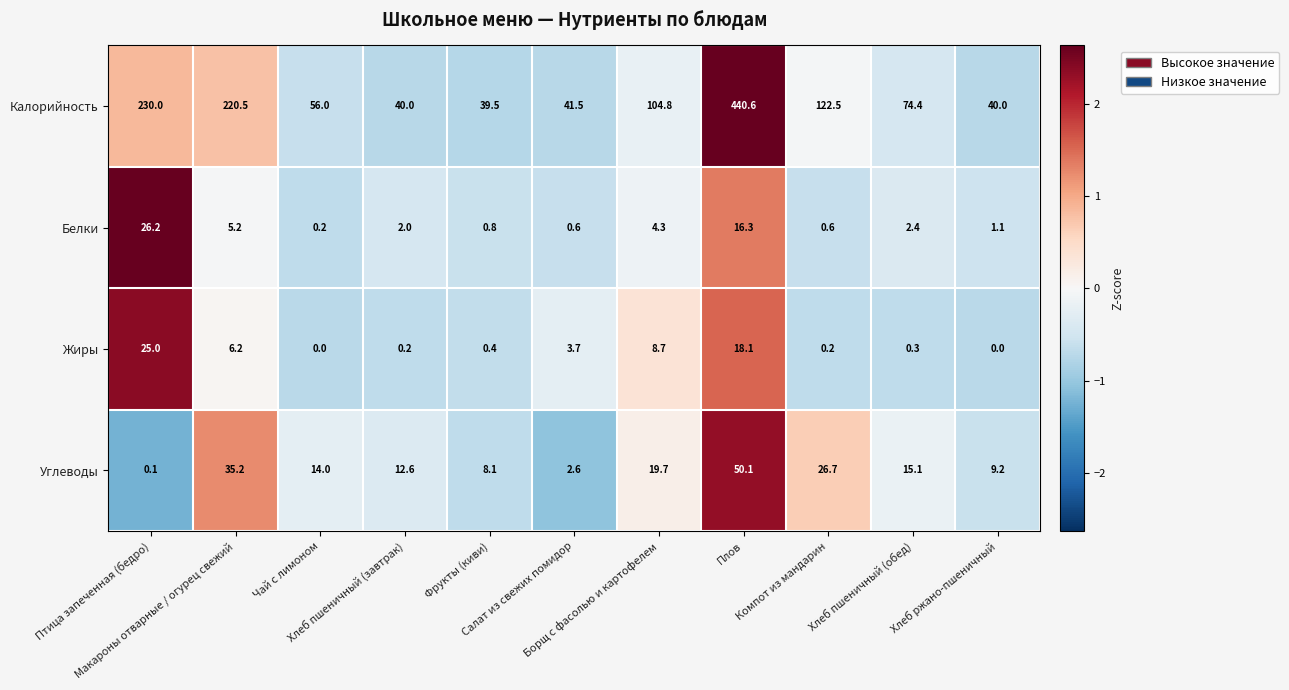

How many categories are shown in the chart?

11